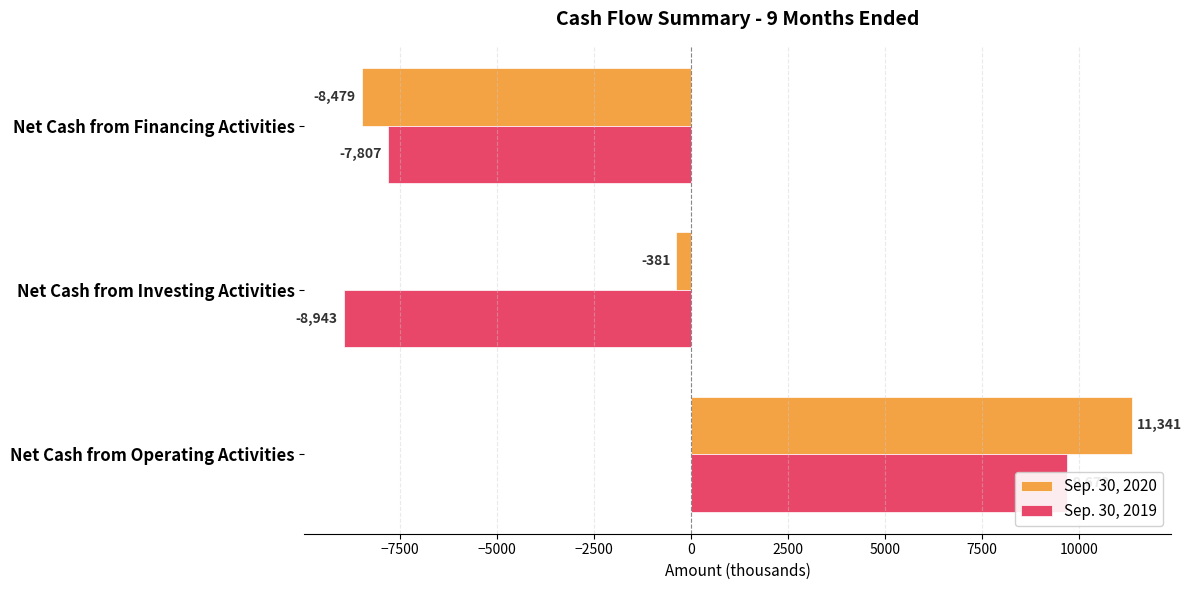

At how many categories does at least one series exceed 5926?

1